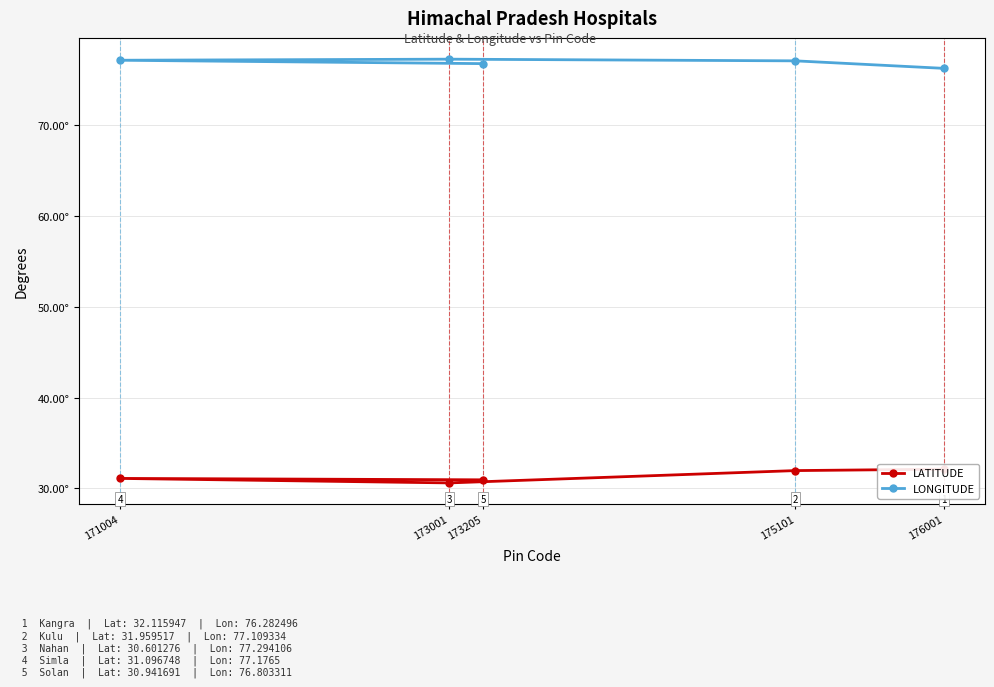

Reading left to right, transcribe all the data shown in this chart.

LATITUDE: 176001=32.1	175101=32.0	173001=30.6	171004=31.1	173205=30.9
LONGITUDE: 176001=76.3	175101=77.1	173001=77.3	171004=77.2	173205=76.8